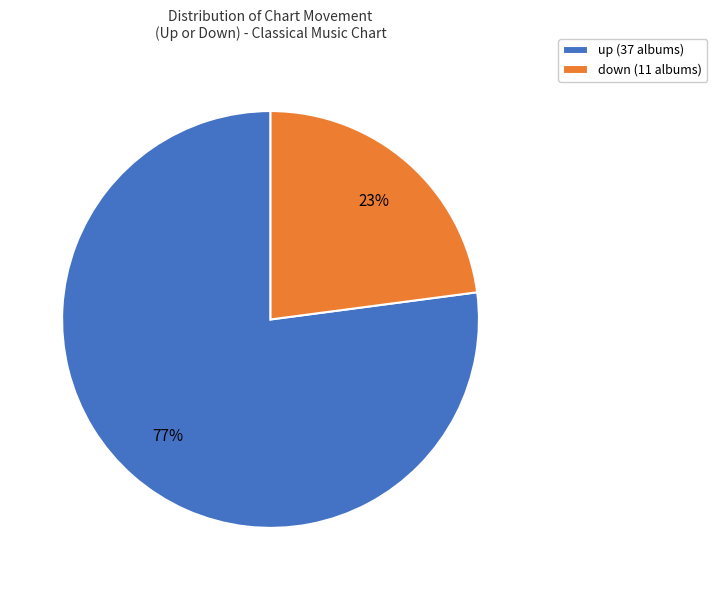

To the nearest percent, what portion does down represent?

23%